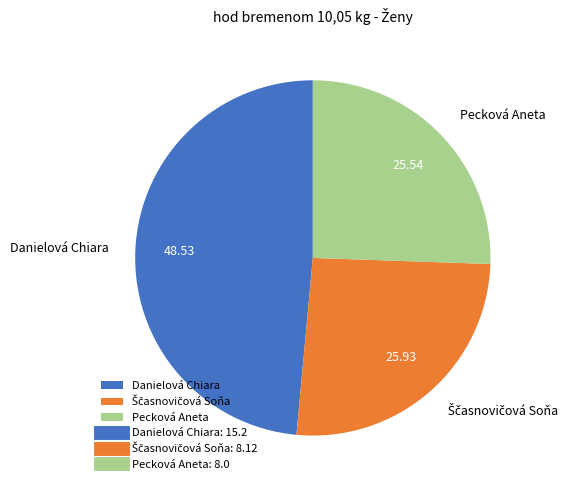

Does any single category account for the majority?

No